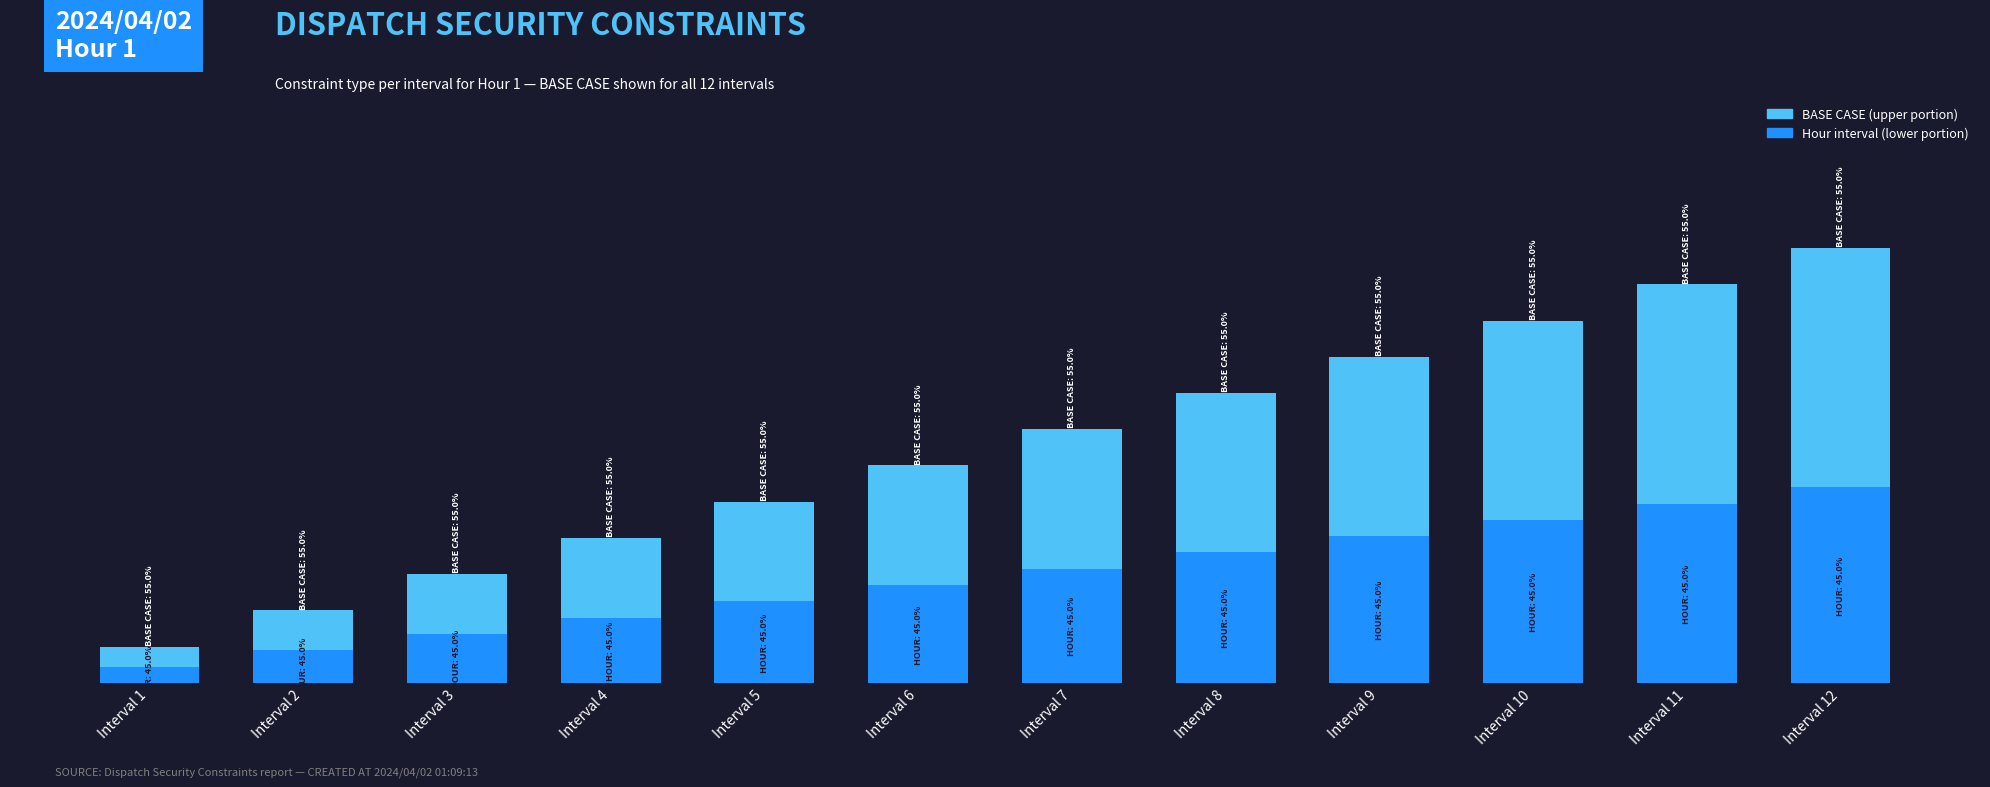

Are the bars horizontal?

No